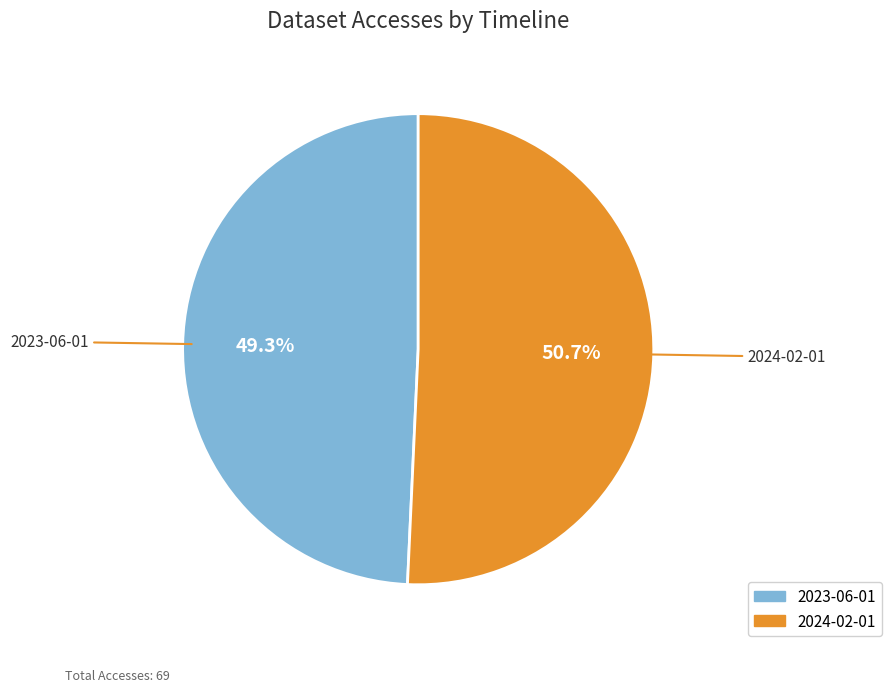

Is 2024-02-01 the majority of the pie?

Yes